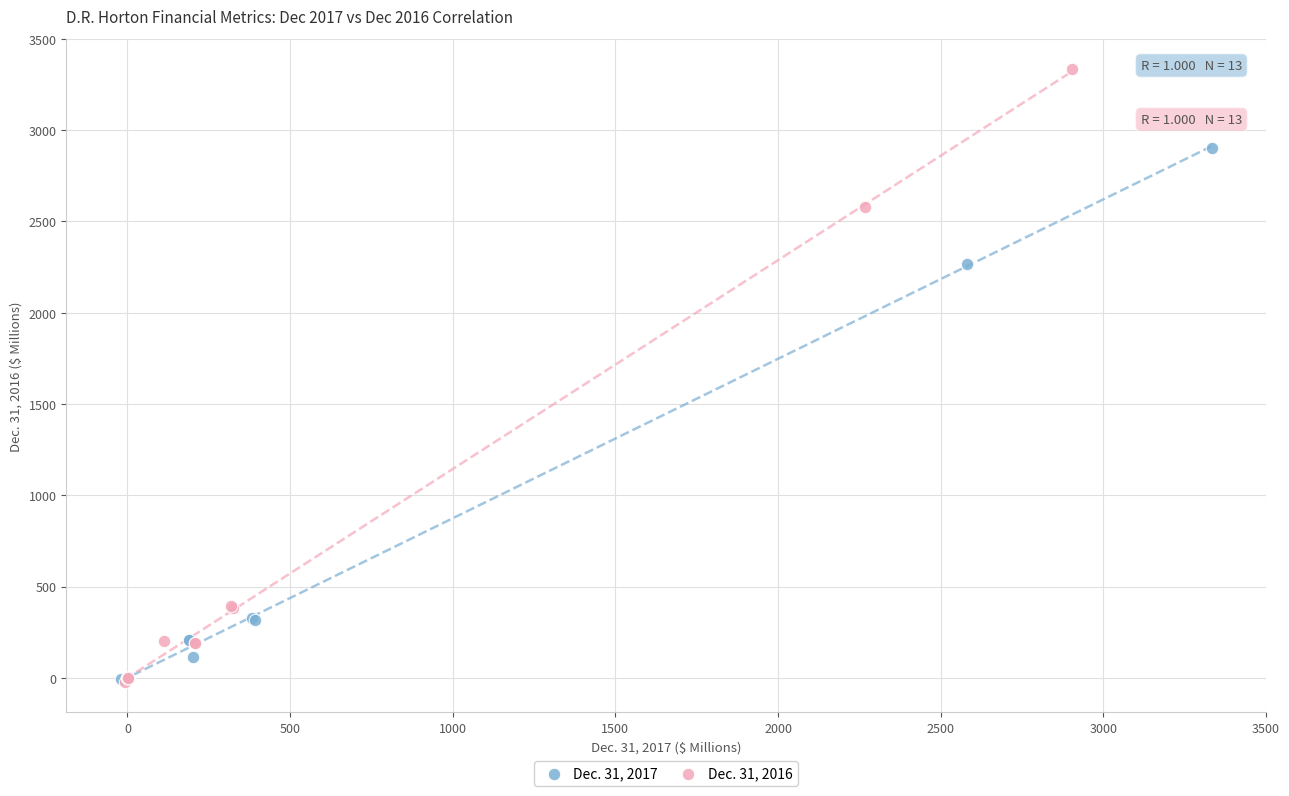

Which series has the widest spread of Y values?

Dec. 31, 2016